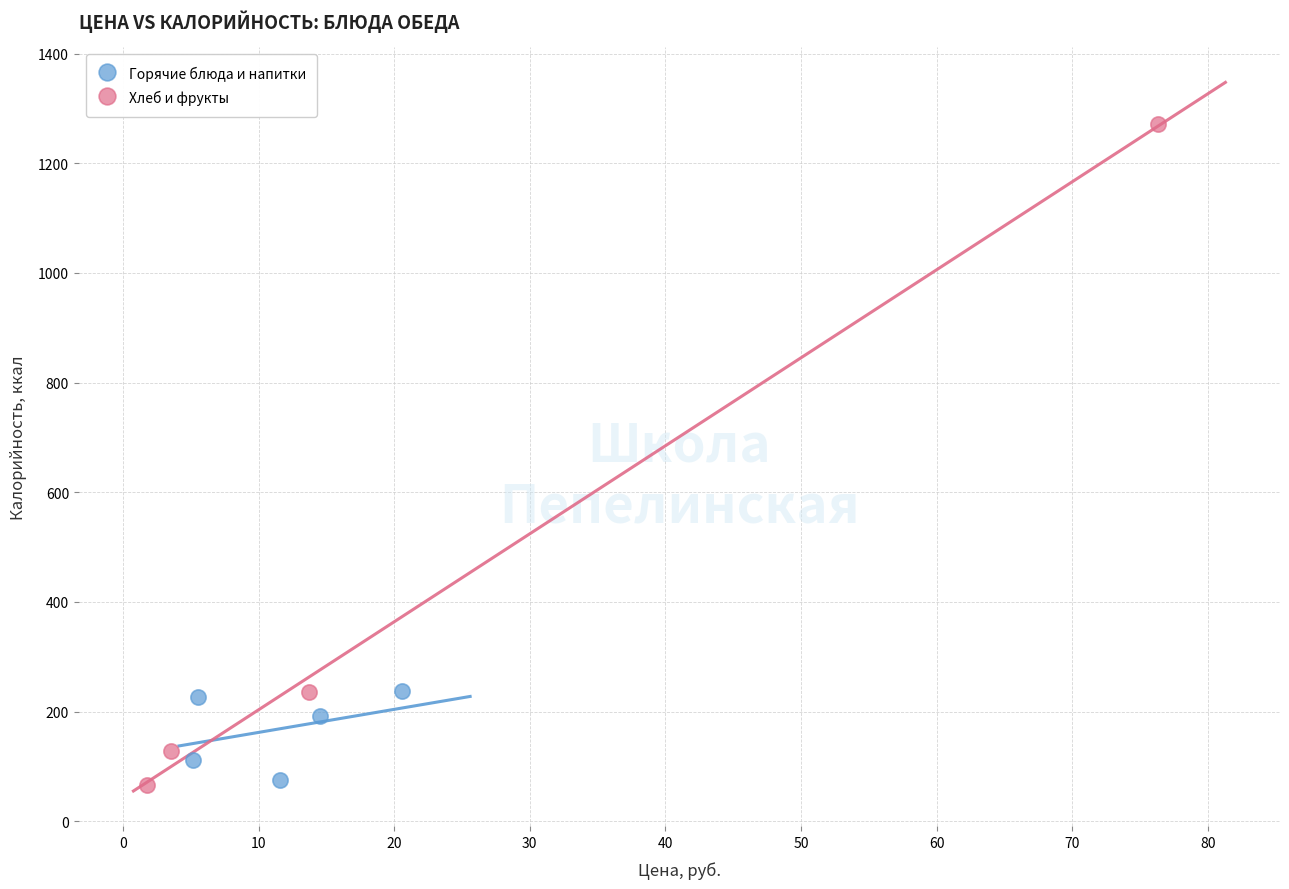

Which series contains the highest Y value?

Хлеб и фрукты